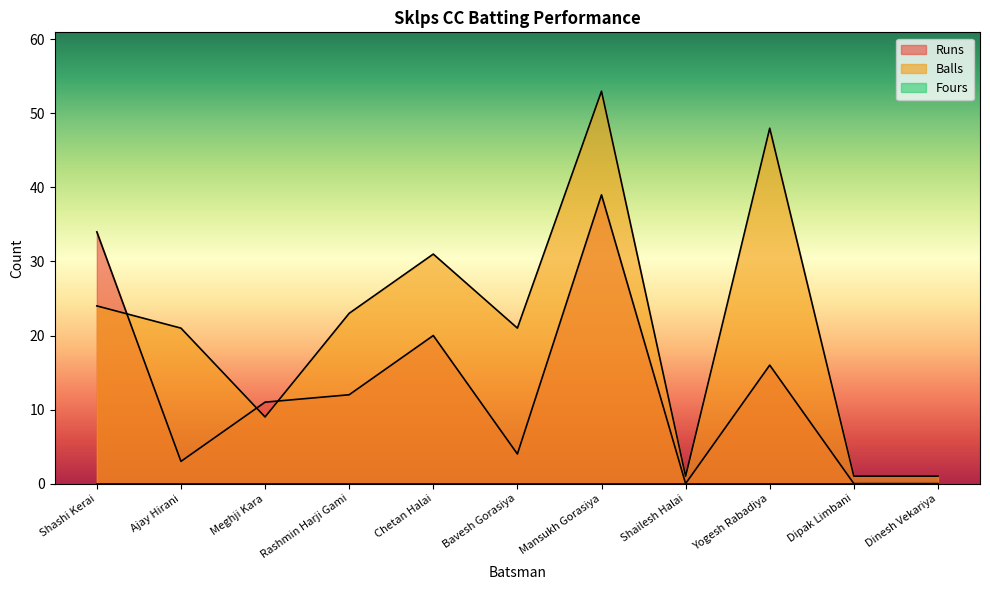

Rank the categories by Balls value from lowest to highest.

Shailesh Halai, Dipak Limbani, Dinesh Vekariya, Meghji Kara, Ajay Hirani, Bavesh Gorasiya, Rashmin Harji Gami, Shashi Kerai, Chetan Halai, Yogesh Rabadiya, Mansukh Gorasiya